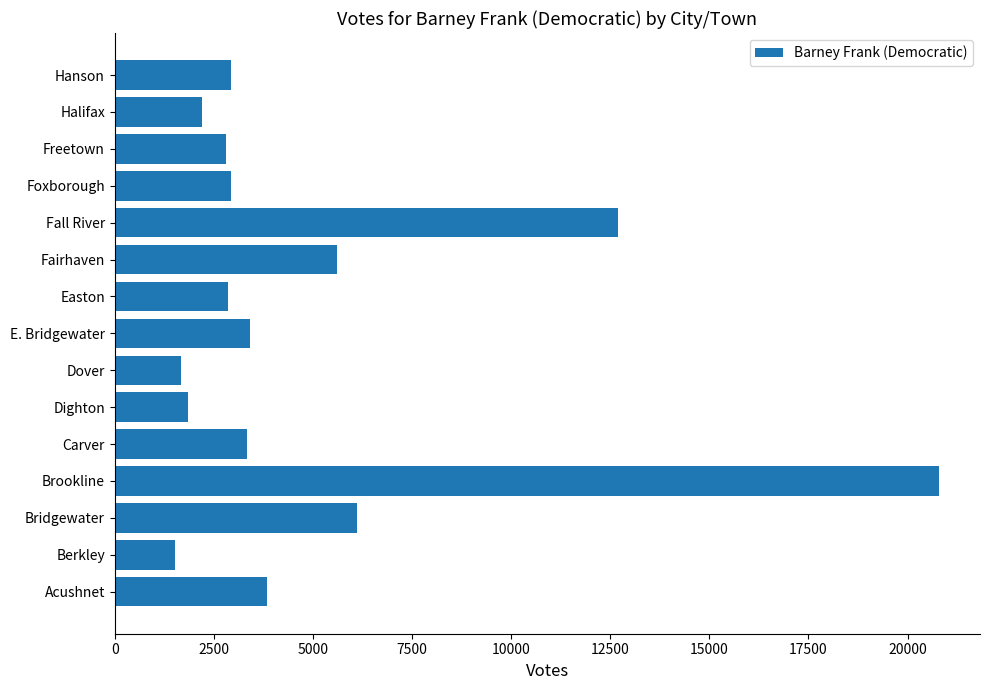

The chart shows a value of 12702 at Fall River. True or false?

True